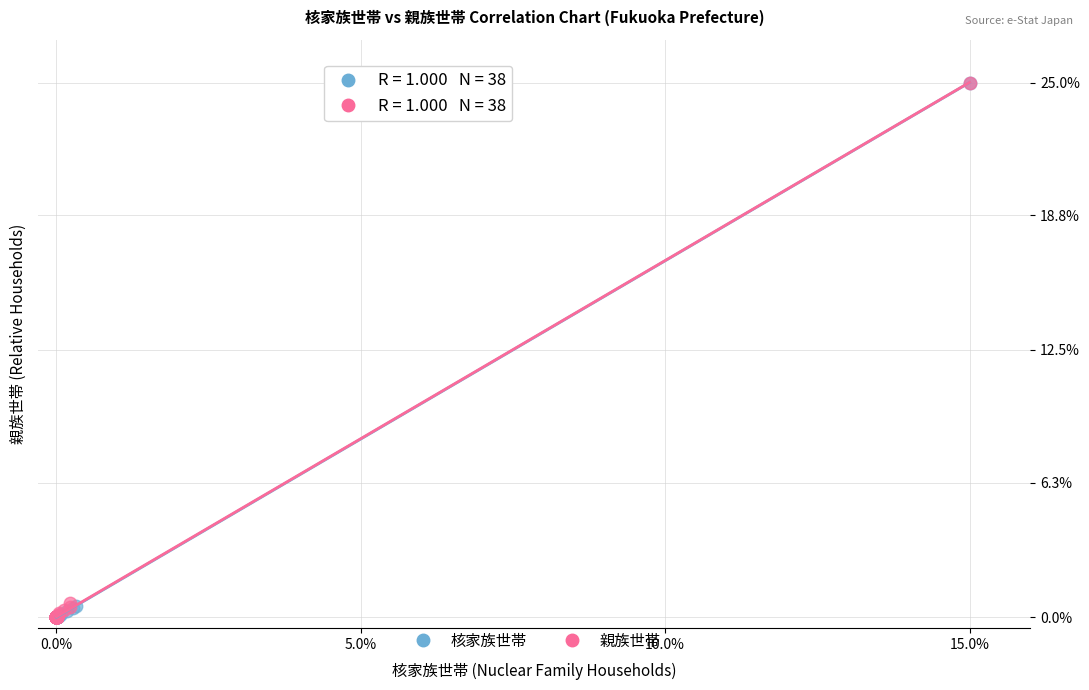

Which series has the widest spread of Y values?

核家族世帯